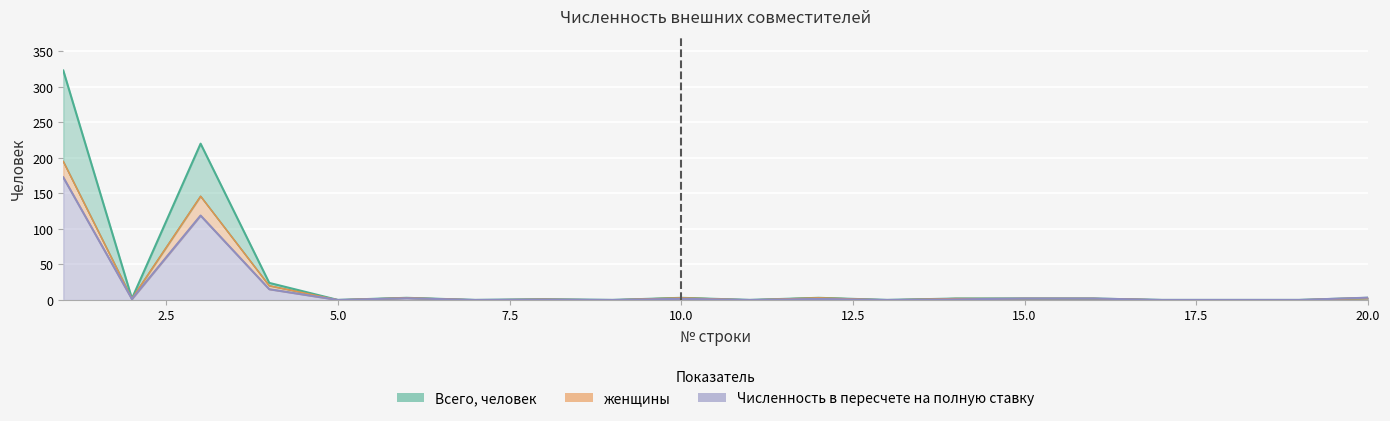

Is it true that Всего, человек equals 2.0 at 15?

True